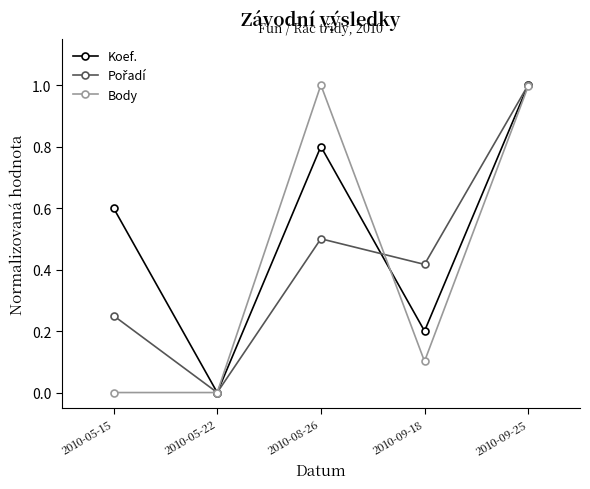

Between 2010-05-22 and 2010-08-26, which series saw the biggest shift?

Body